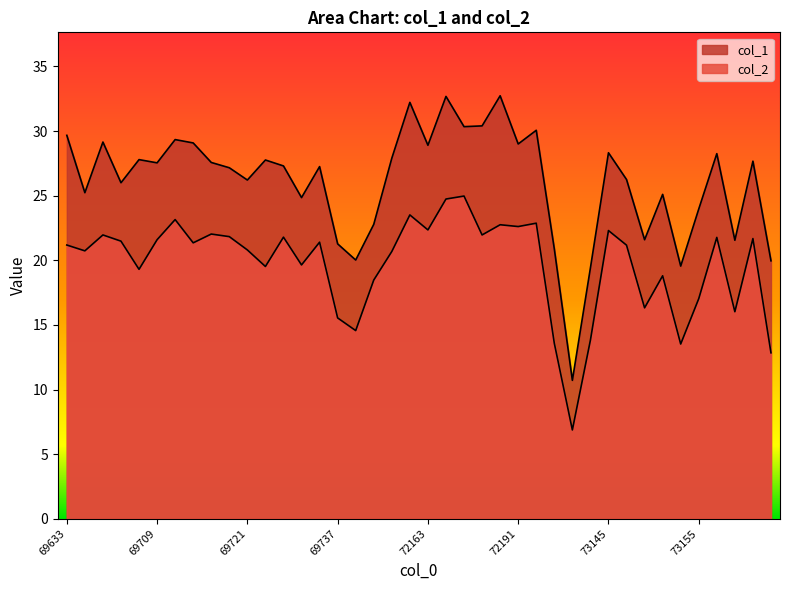

At which category does the chart reach its peak across all series?

72189